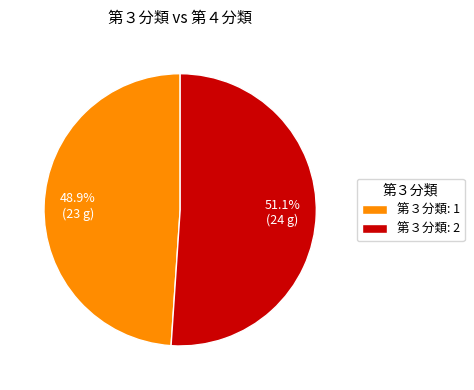

Combined, do 第３分類: 2 and 第３分類: 1 account for over 50%?

Yes